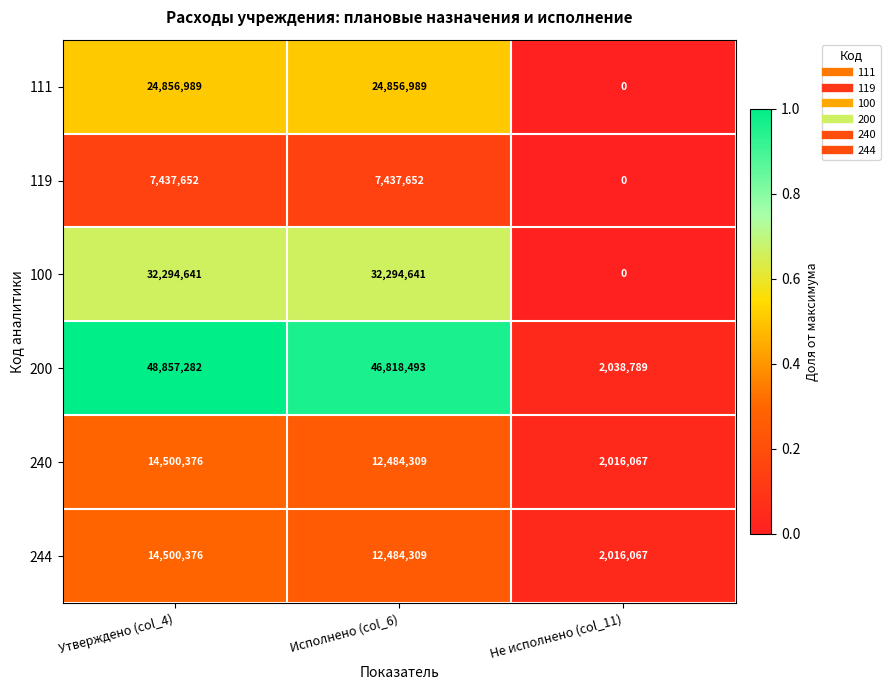

At which category is the sum across all series the highest?

Утверждено (col_4)